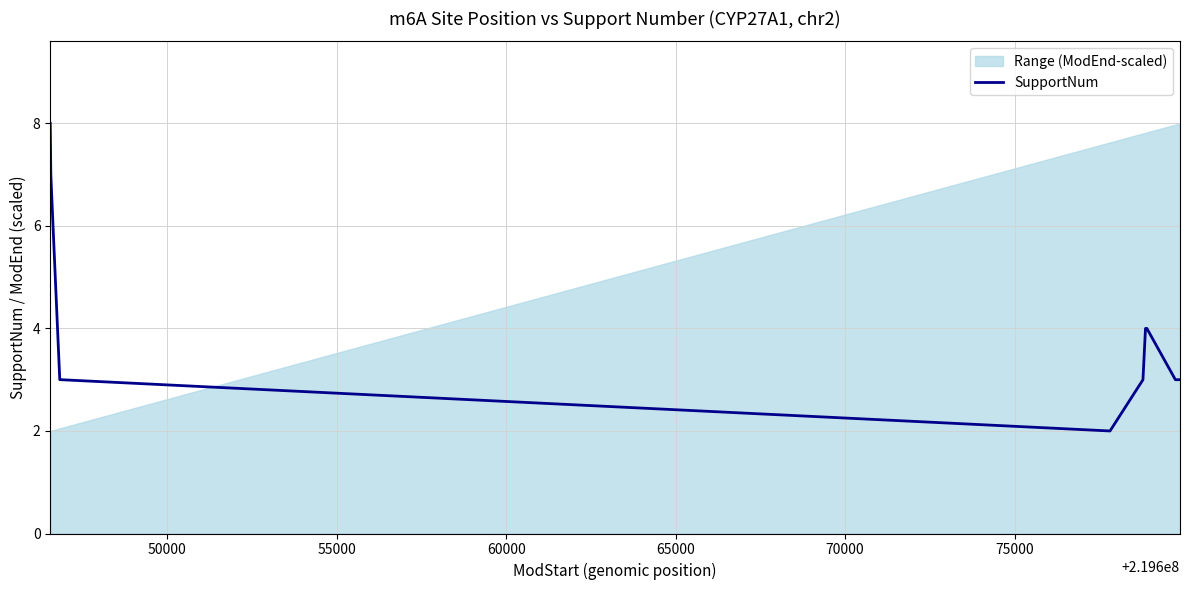

What is the value of the 7th point from the left?

3